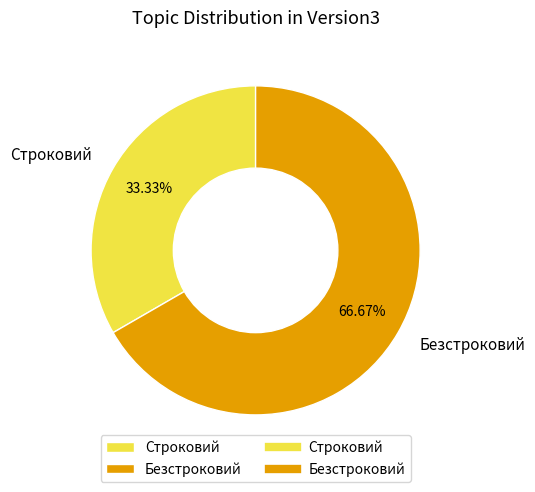

What percentage is the Строковий slice, to the nearest percent?

33%